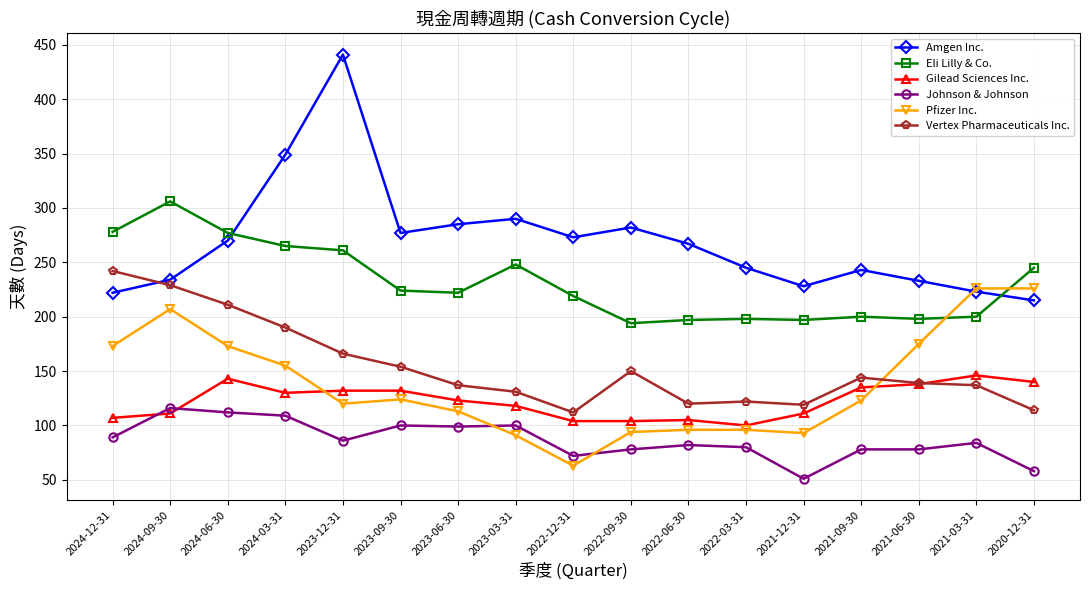

Is it true that Eli Lilly & Co. equals 197 at 2021-12-31?

True